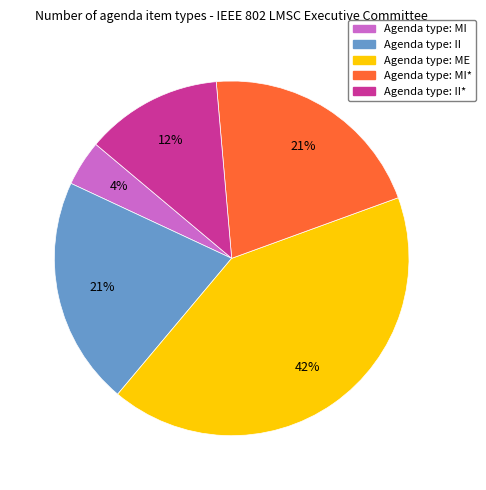

To the nearest percent, what is the average slice percentage?

20%